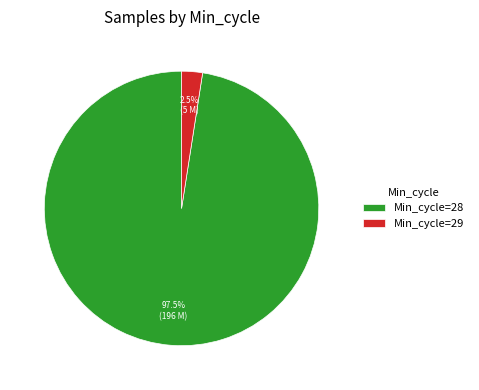

Is there a majority slice in this chart?

Yes